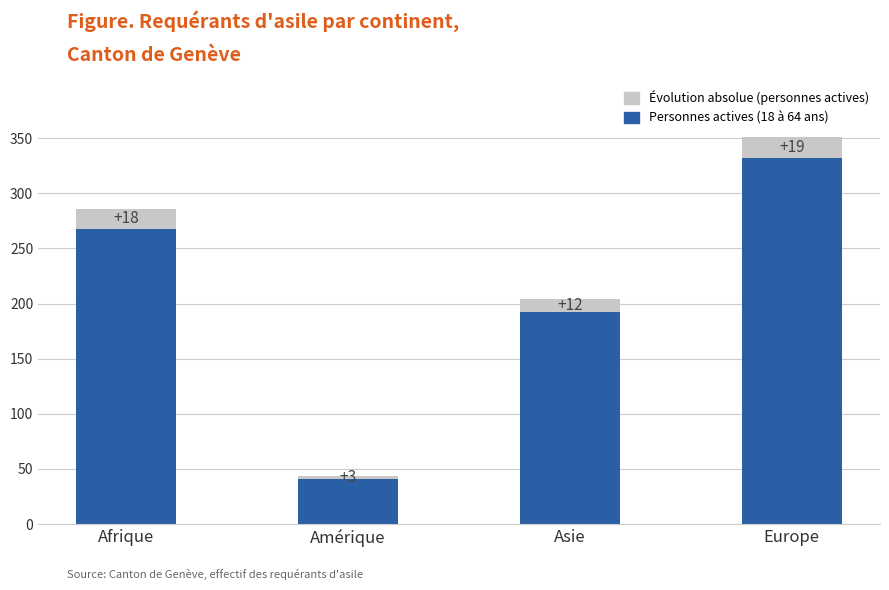

What is the difference between the Personnes actives (18 à 64 ans) values at Afrique and Amérique?

227